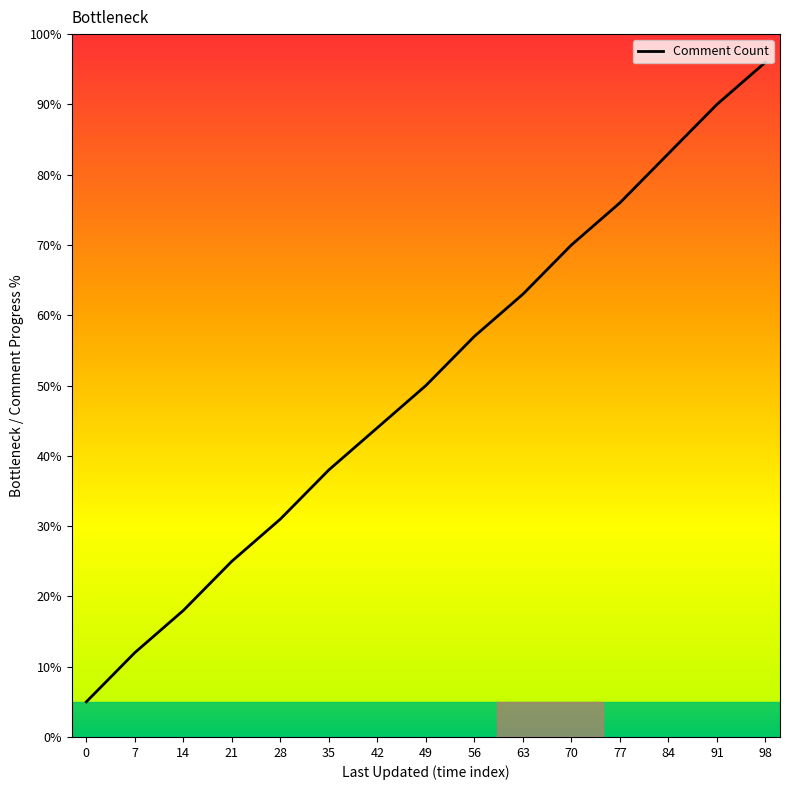

What is the change in value from 35 to 91?

+52